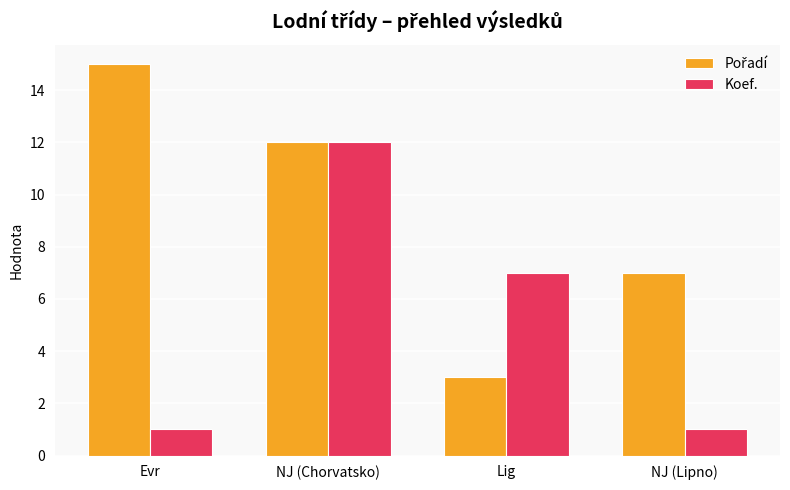

How many values in the Koef. series are below 7?

2